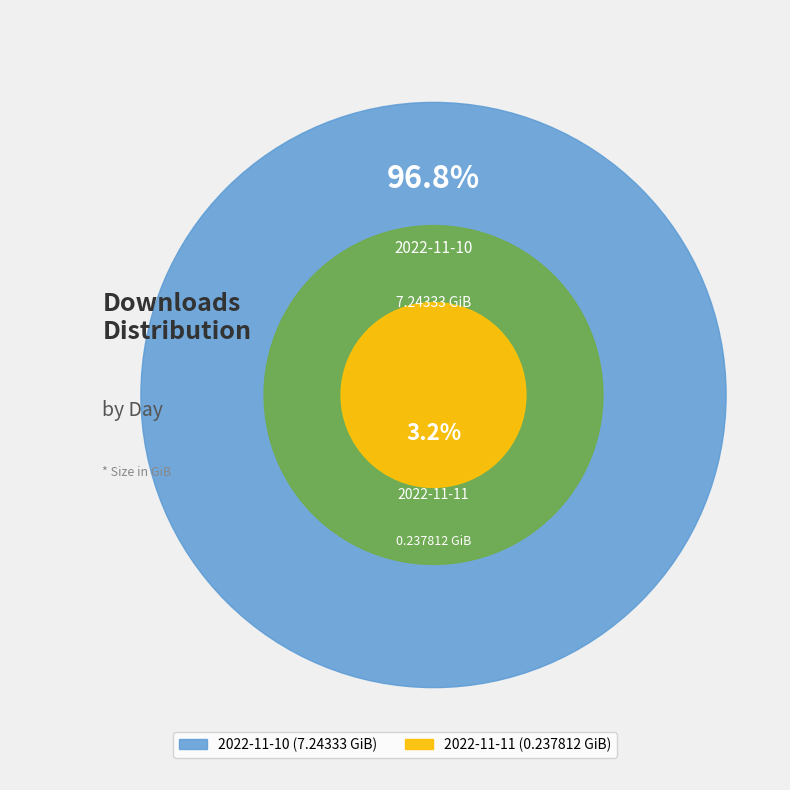

How much of the chart is everything except 2022-11-11?

96.8%